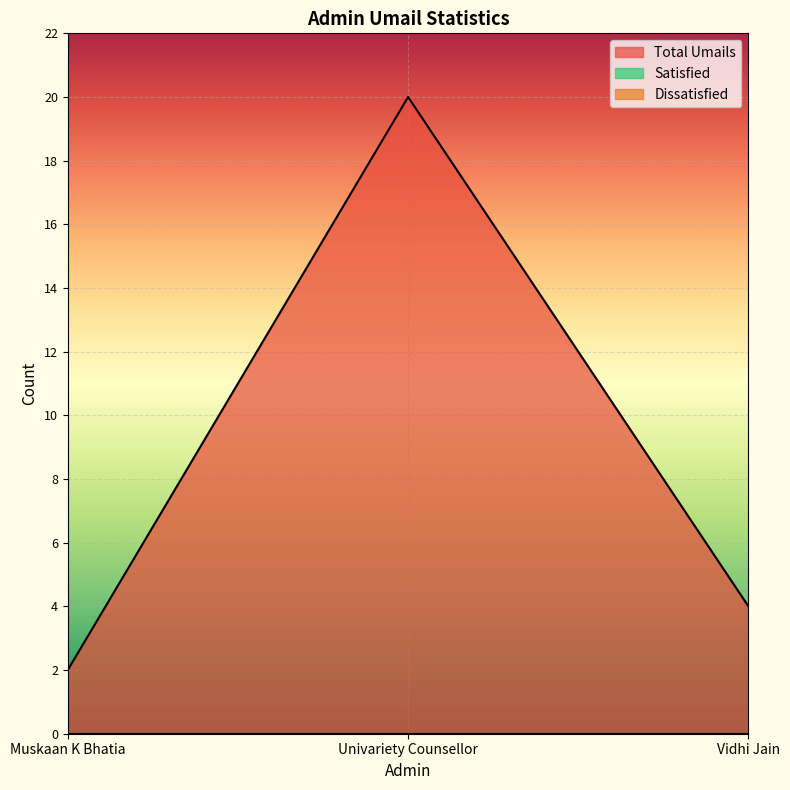

Reading left to right, transcribe all the data shown in this chart.

Total Umails: Muskaan K Bhatia=2	Univariety Counsellor=20	Vidhi Jain=4
Satisfied: Muskaan K Bhatia=0	Univariety Counsellor=0	Vidhi Jain=0
Dissatisfied: Muskaan K Bhatia=0	Univariety Counsellor=0	Vidhi Jain=0